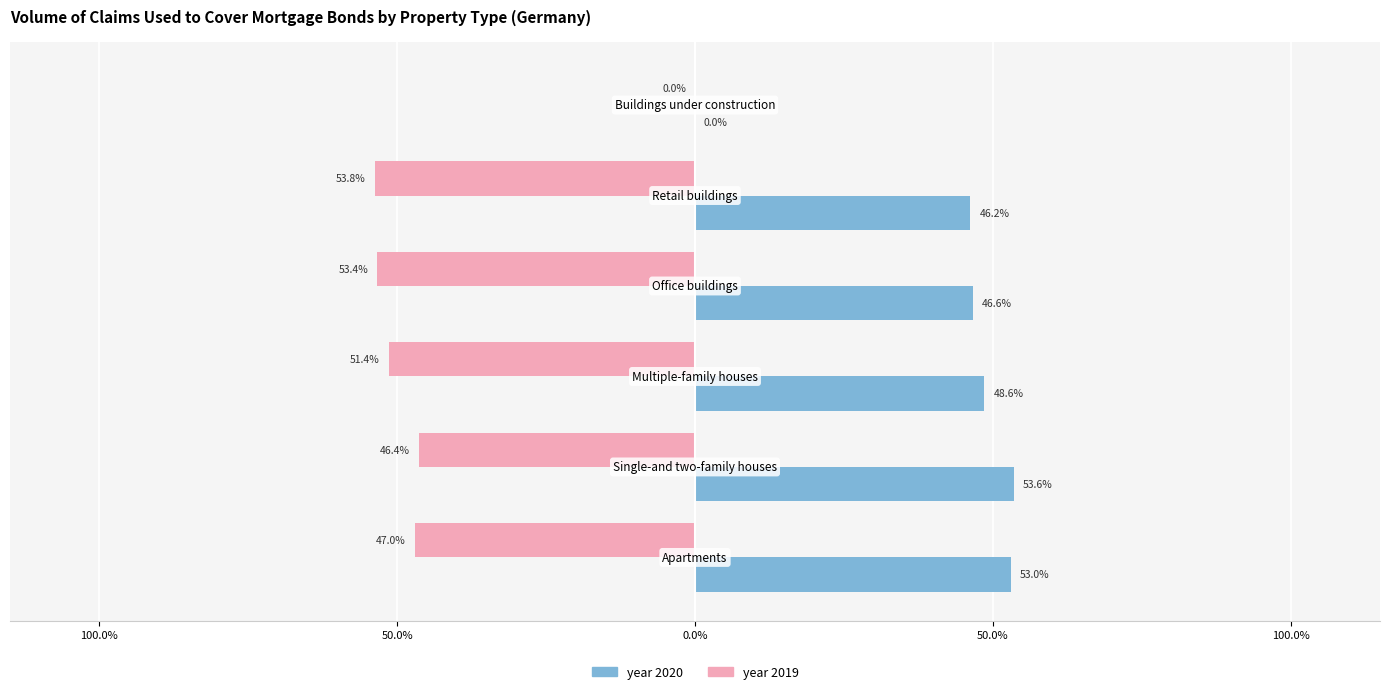

What is the difference between the maximum and minimum values in the year 2020 series?

53.6